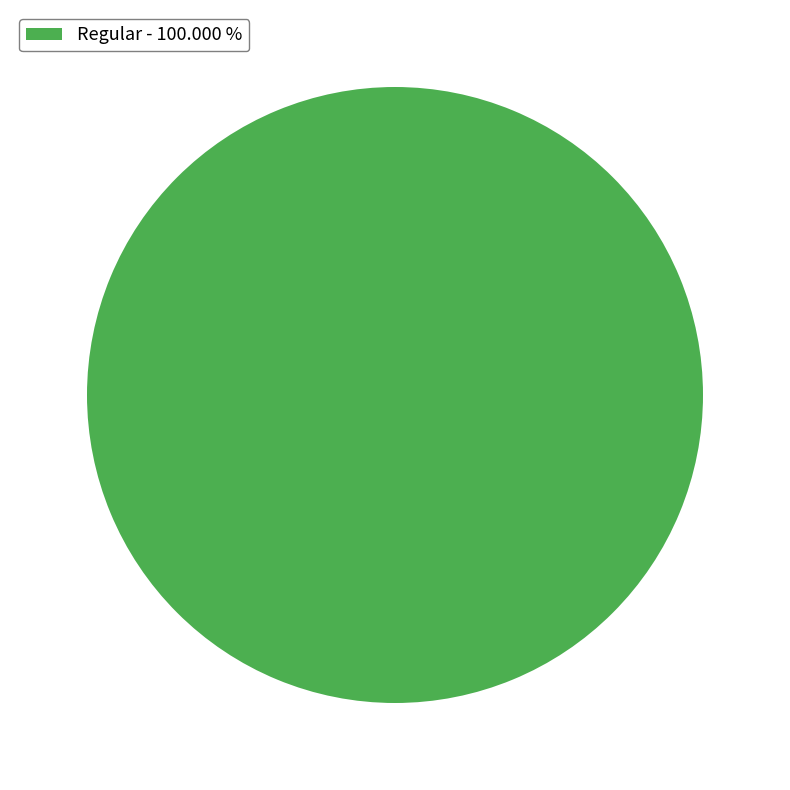

Rank the categories by value from lowest to highest.

Regular - 100.000 %